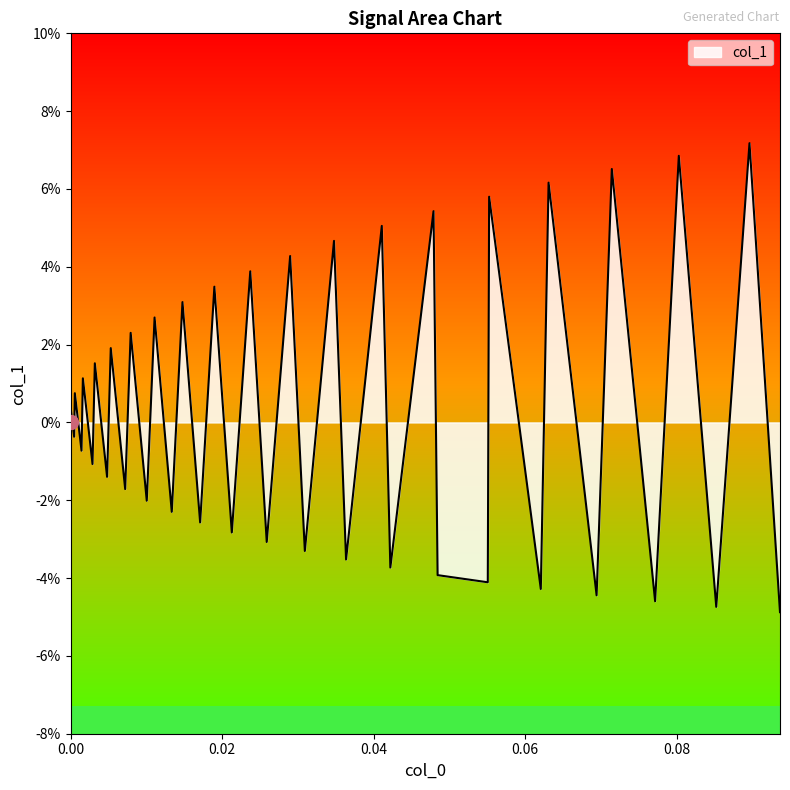

Does the chart display data point markers on the line(s)?

No